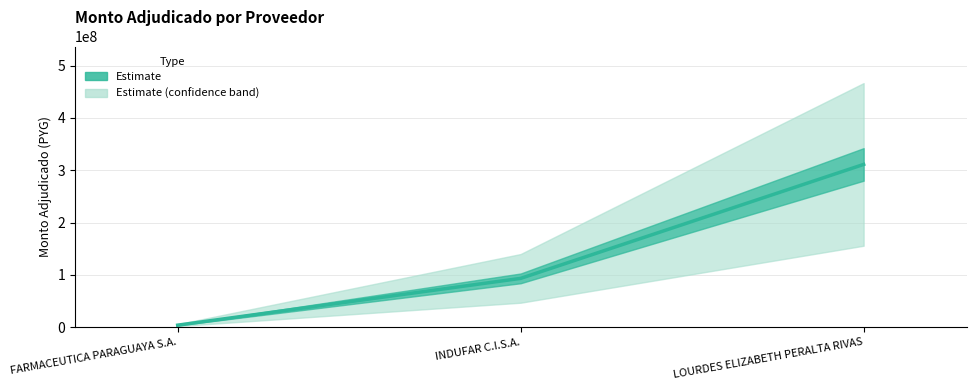

The chart shows a value of 3650000 at FARMACEUTICA PARAGUAYA S.A.. True or false?

True